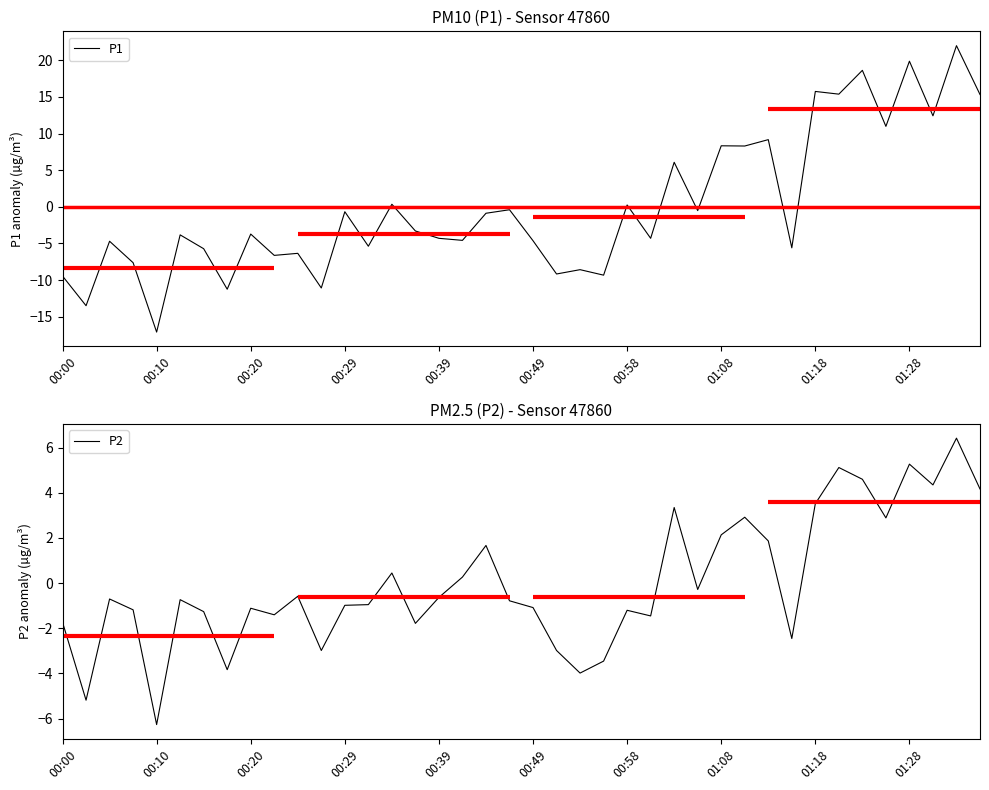

At which label does P1 reach its minimum?

00:10